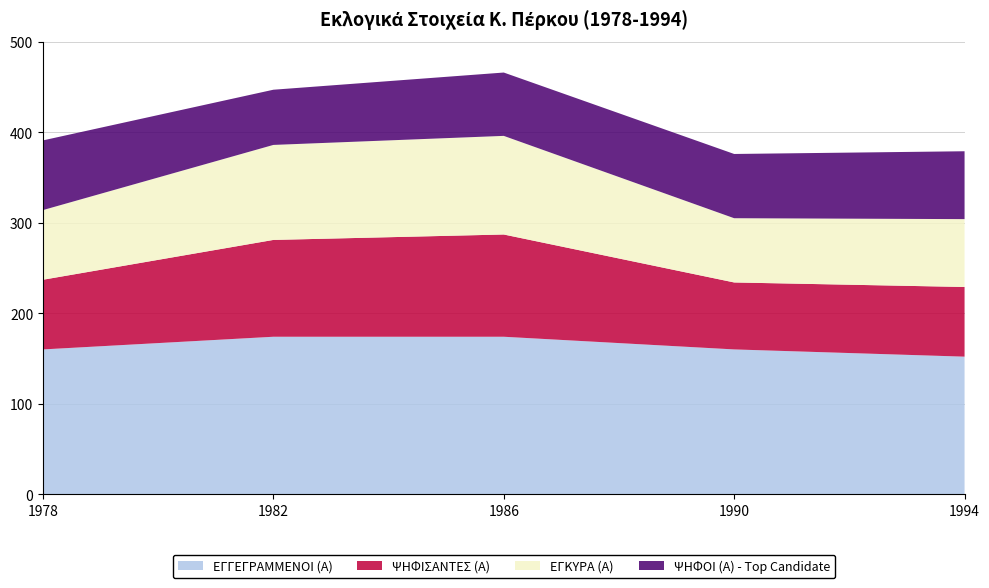

Reading right to left, transcribe all the data shown in this chart.

ΕΓΓΕΓΡΑΜΜΕΝΟΙ (Α): 152	160	174	174	160
ΨΗΦΙΣΑΝΤΕΣ (Α): 77	74	113	107	77
ΕΓΚΥΡΑ (Α): 75	71	109	105	77
ΨΗΦΟΙ (Α) - Top Candidate: 75	71	70	61	77